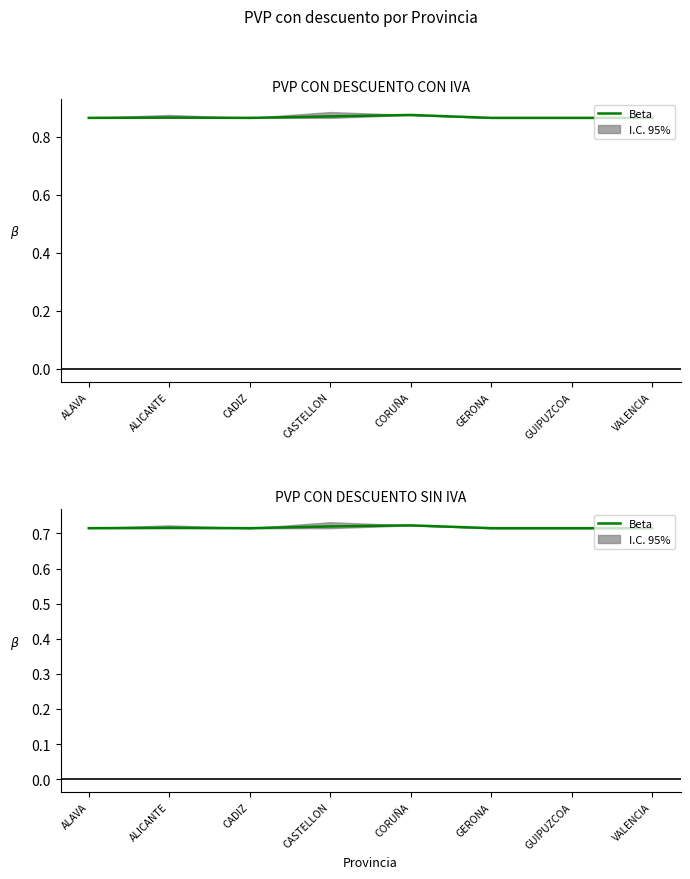

What is the sum of all values?

5.7